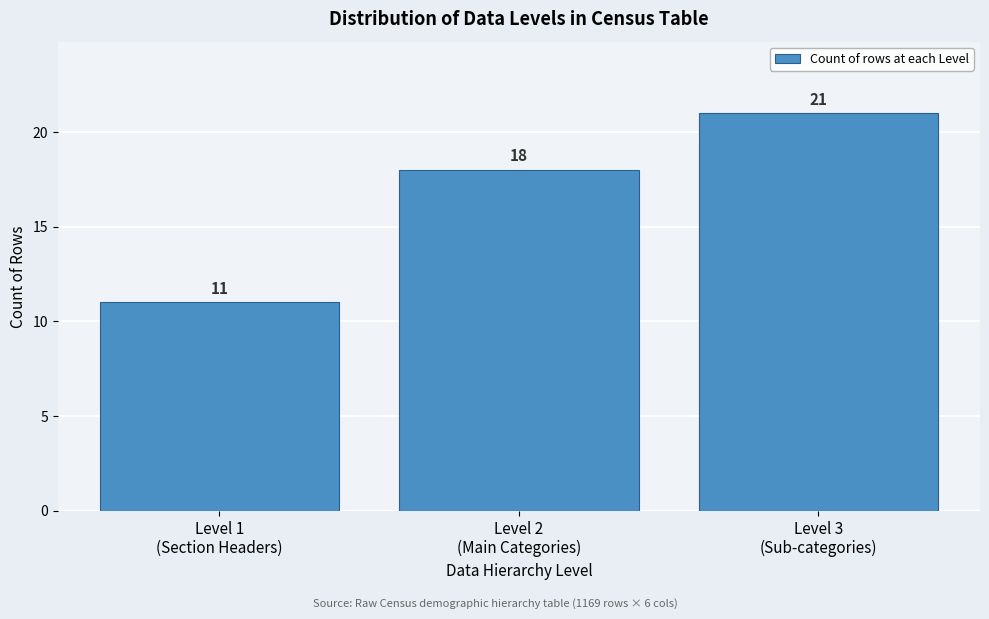

Reading right to left, extract all data points from this chart.

21	18	11